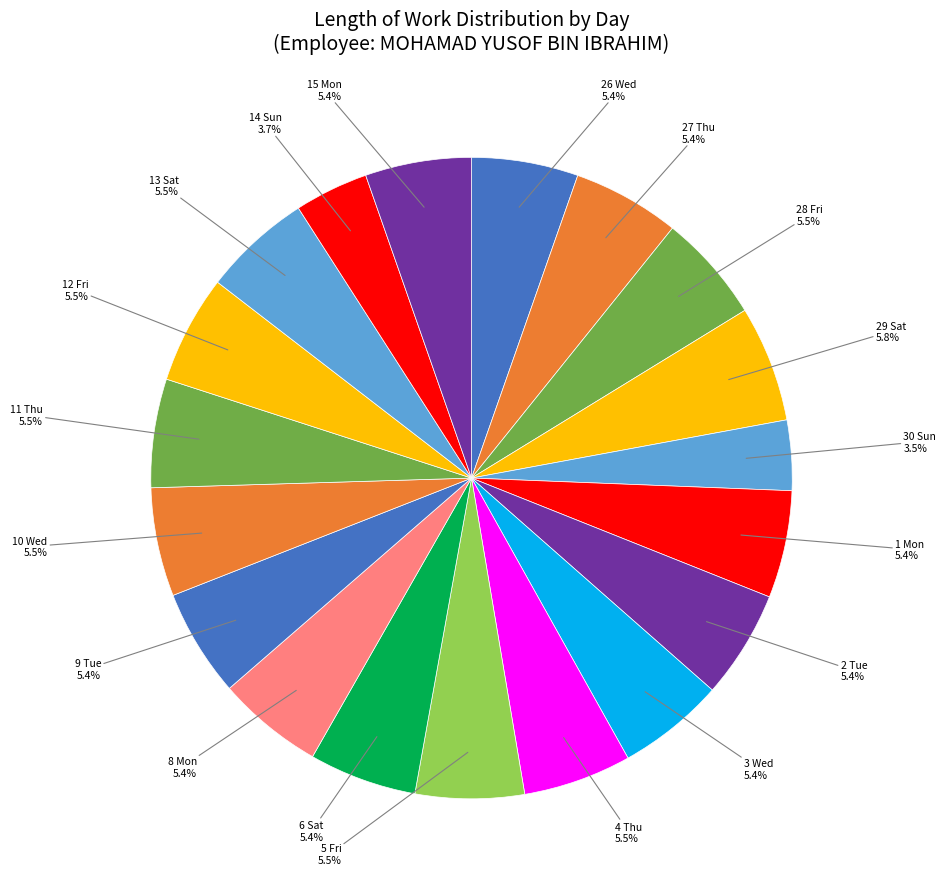

Which slice is the largest?

29 Sat